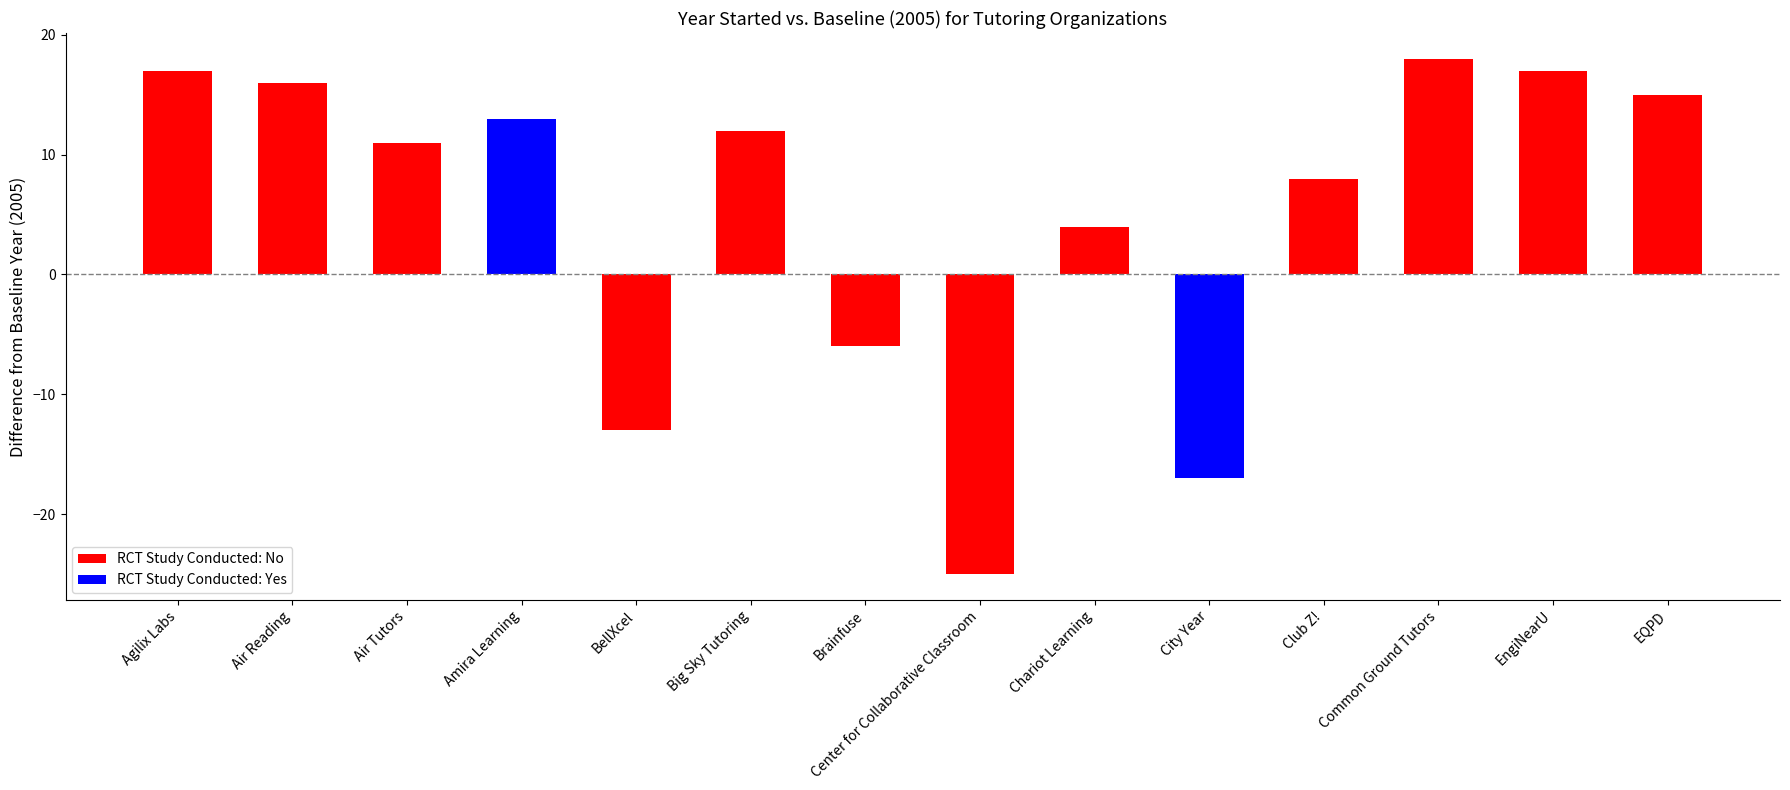

What is the change in value from Air Reading to Chariot Learning?

-12